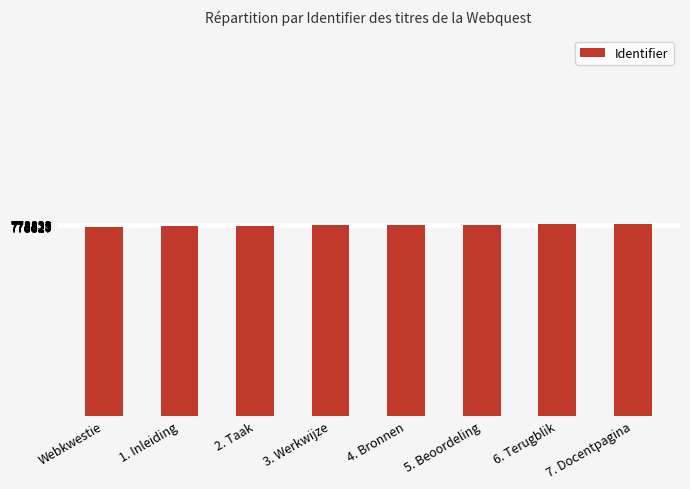

What is the greatest value displayed?

778833